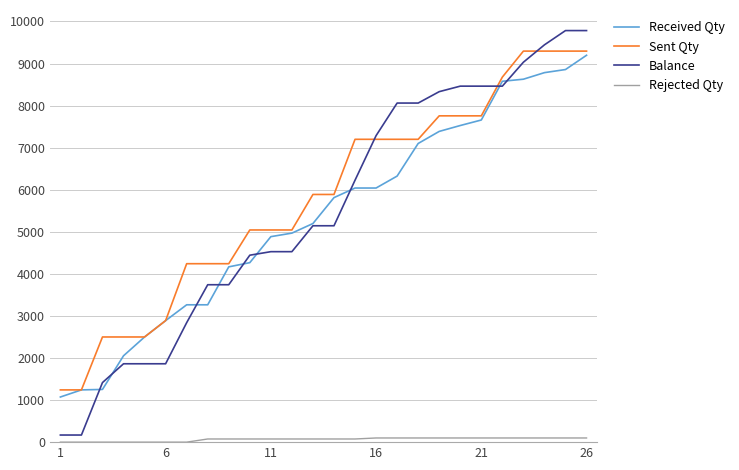

What is the maximum value for Sent Qty?

9296